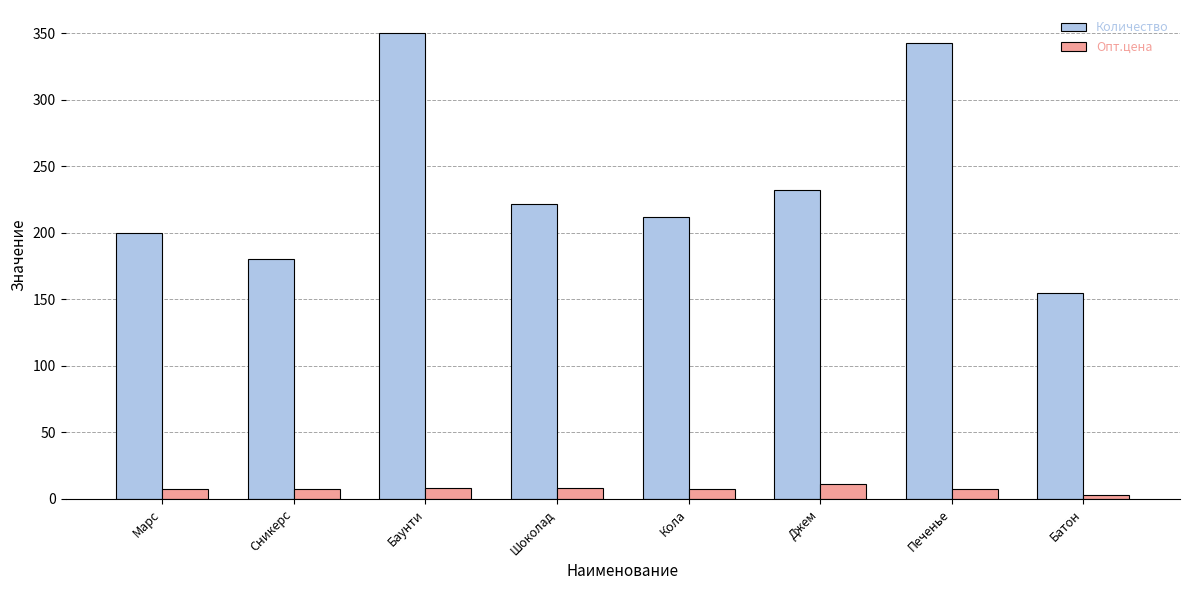

Is the value of Количество at Батон greater than the value of Опт.цена at Кола?

Yes